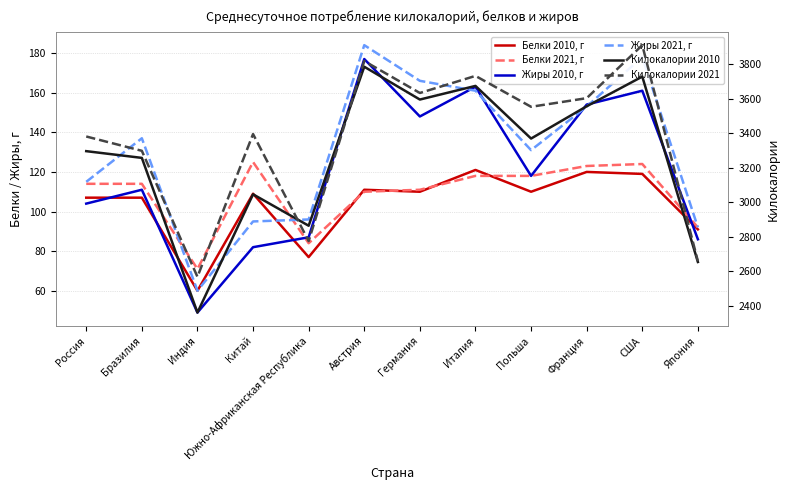

The Белки 2021, г series shows 110 at Австрия. True or false?

True